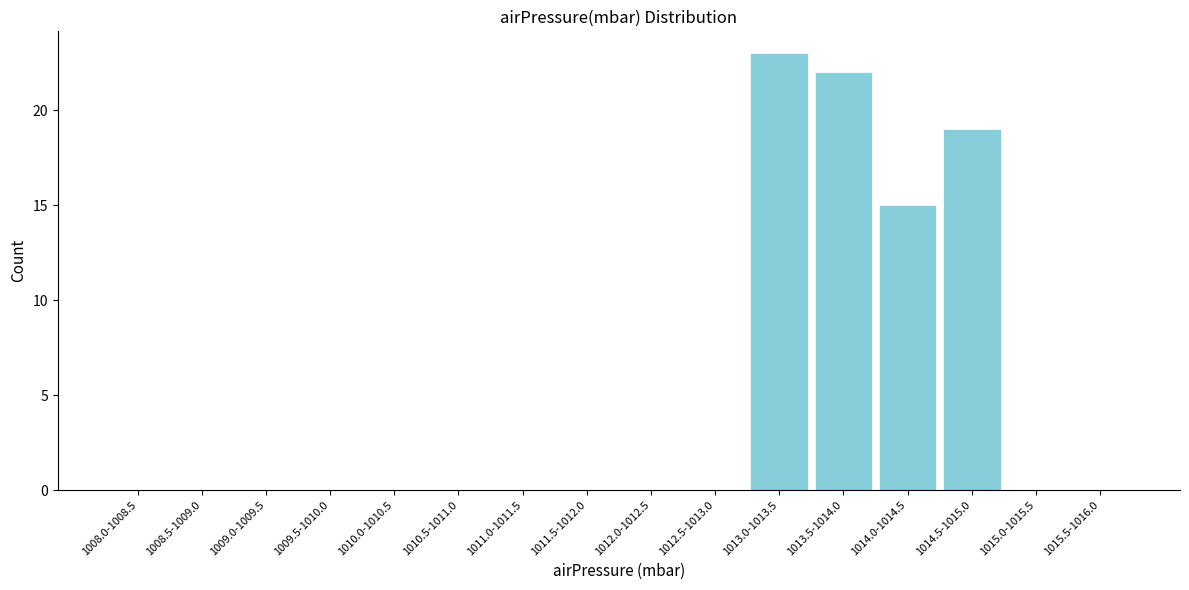

Reading left to right, extract all data points from this chart.

1008.0-1008.5=0	1008.5-1009.0=0	1009.0-1009.5=0	1009.5-1010.0=0	1010.0-1010.5=0	1010.5-1011.0=0	1011.0-1011.5=0	1011.5-1012.0=0	1012.0-1012.5=0	1012.5-1013.0=0	1013.0-1013.5=23	1013.5-1014.0=22	1014.0-1014.5=15	1014.5-1015.0=19	1015.0-1015.5=0	1015.5-1016.0=0